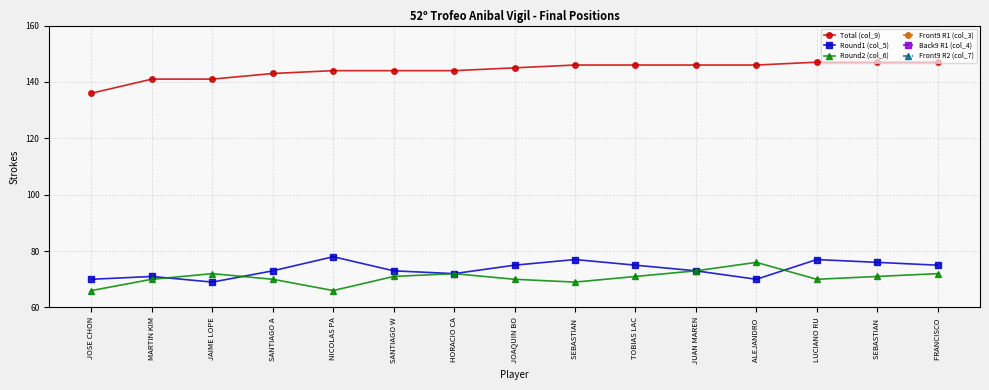

At LUCIANO RU, list the series in order from largest to smallest.

Total (col_9), Round1 (col_5), Round2 (col_6), Front9 R1 (col_3), Back9 R1 (col_4), Front9 R2 (col_7)